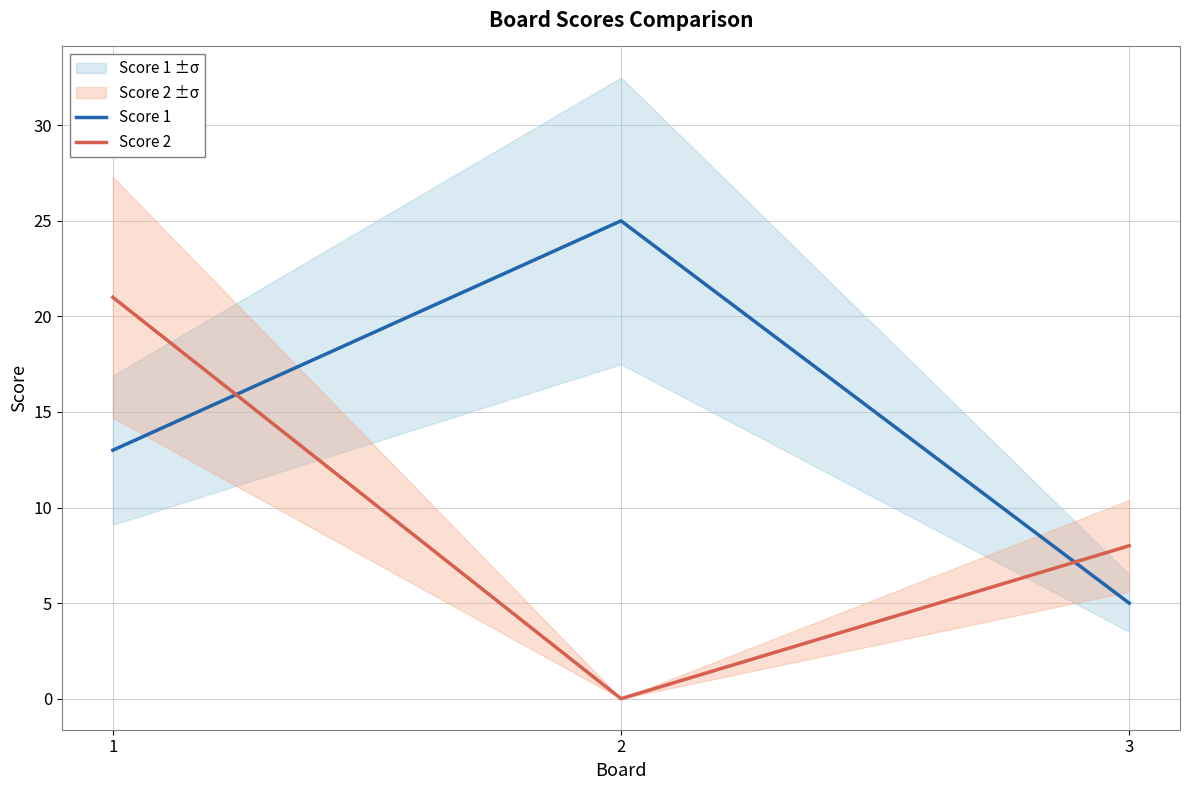

At which label does Score 2 reach its peak?

1